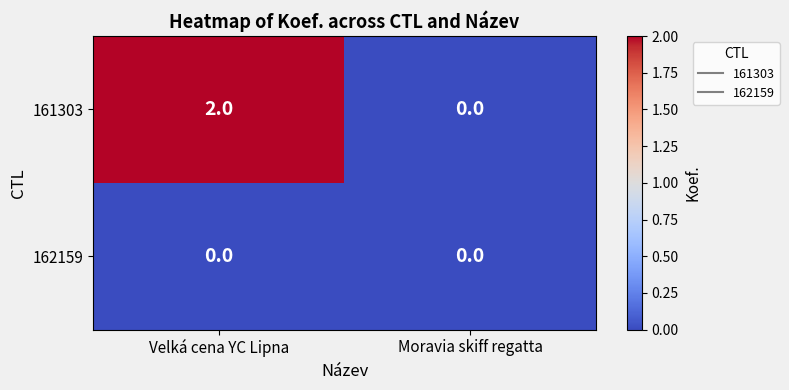

The value of 161303 at Moravia skiff regatta is 1. True or false?

False